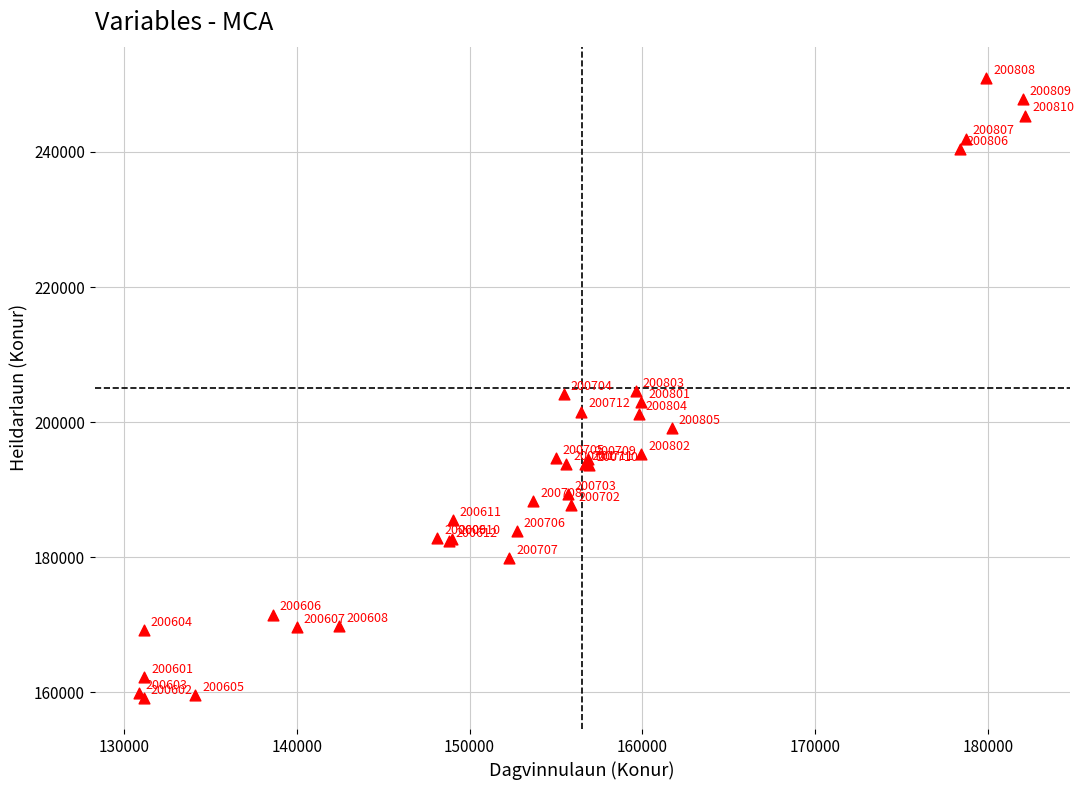

What Y value in the scatter plot is closest to 205070?

204609